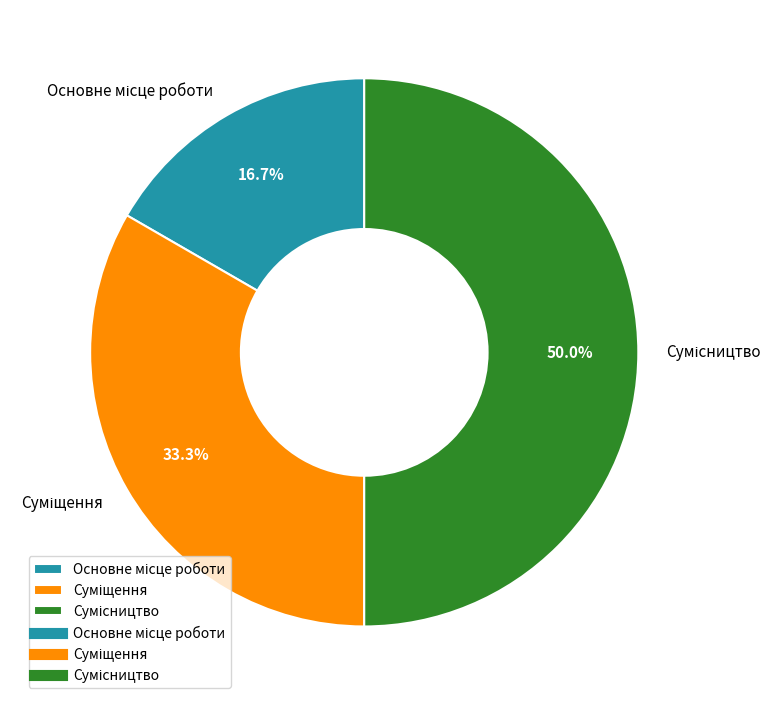

To the nearest percent, what percentage of the pie is Основне місце роботи?

17%